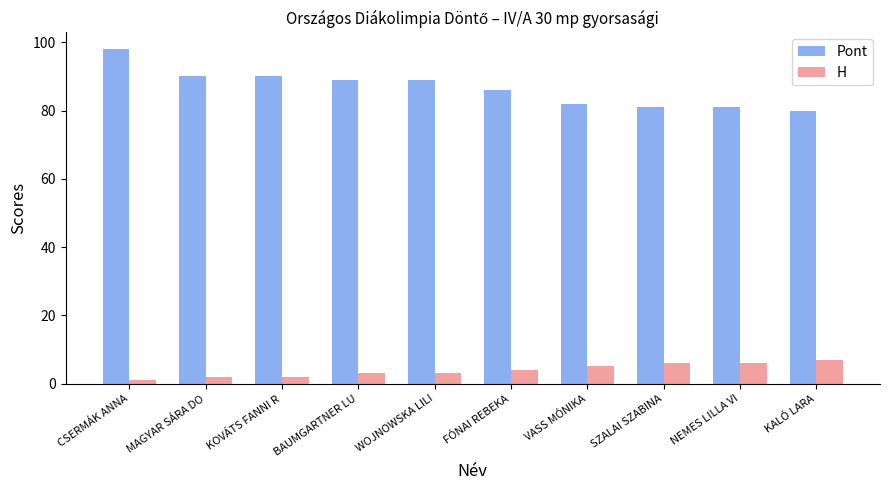

Is the value of Pont at BAUMGARTNER LU greater than the value of H at BAUMGARTNER LU?

Yes